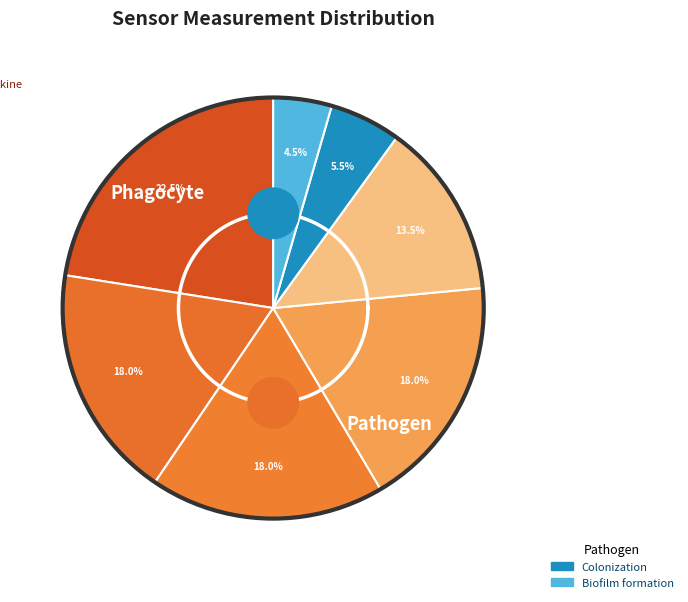

True or false: 73 accounts for 10% of the total.

False